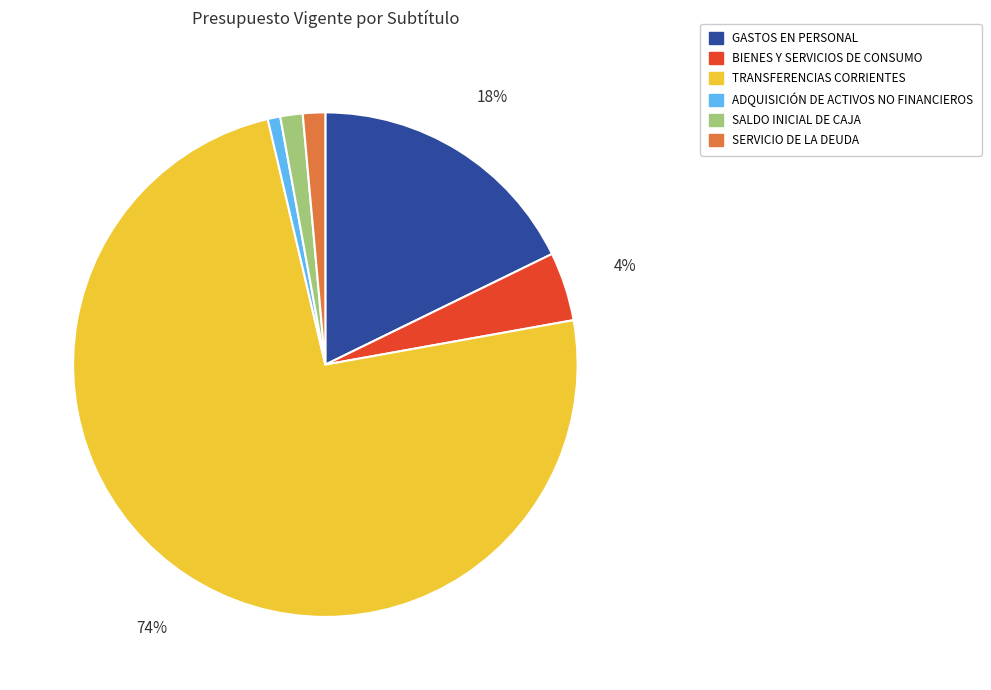

Is ADQUISICIÓN DE ACTIVOS NO FINANCIEROS the majority of the pie?

No